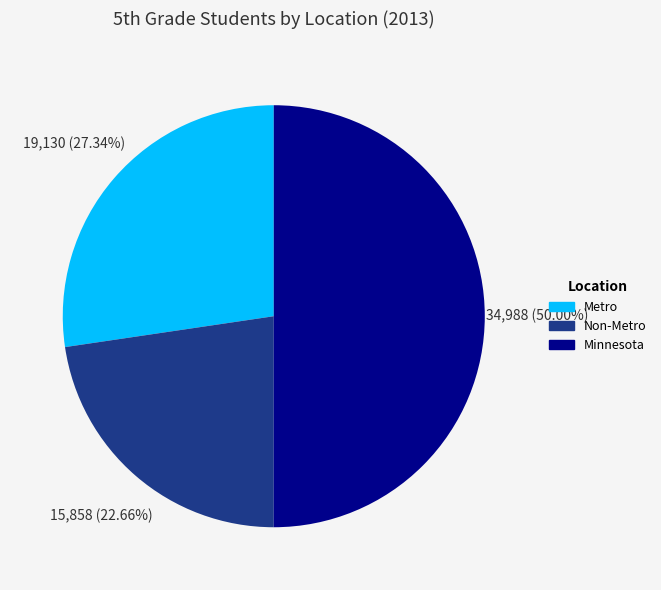

To the nearest percent, what is the difference between the largest and smallest slice percentages?

27%